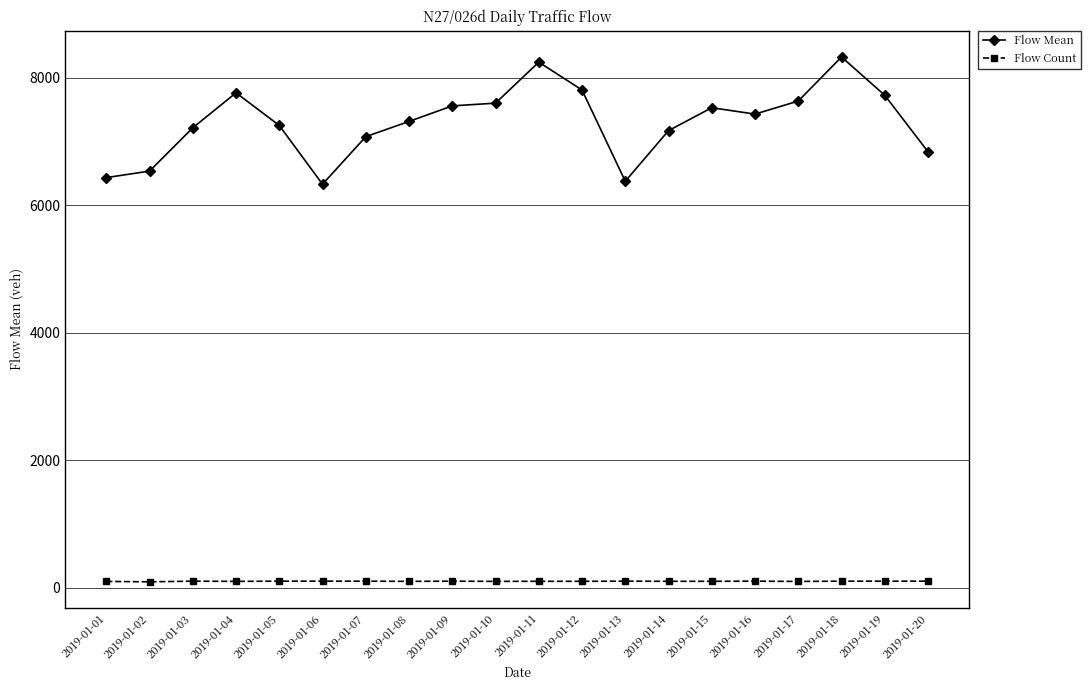

Rank the series by their maximum value, from lowest to highest.

Flow Count, Flow Mean